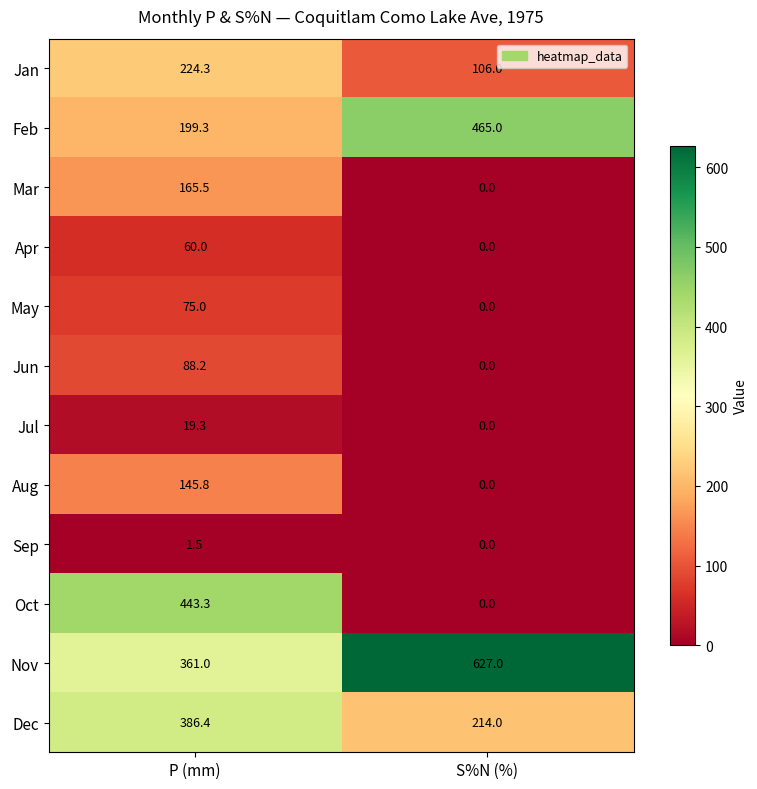

How many series are shown in this chart?

12